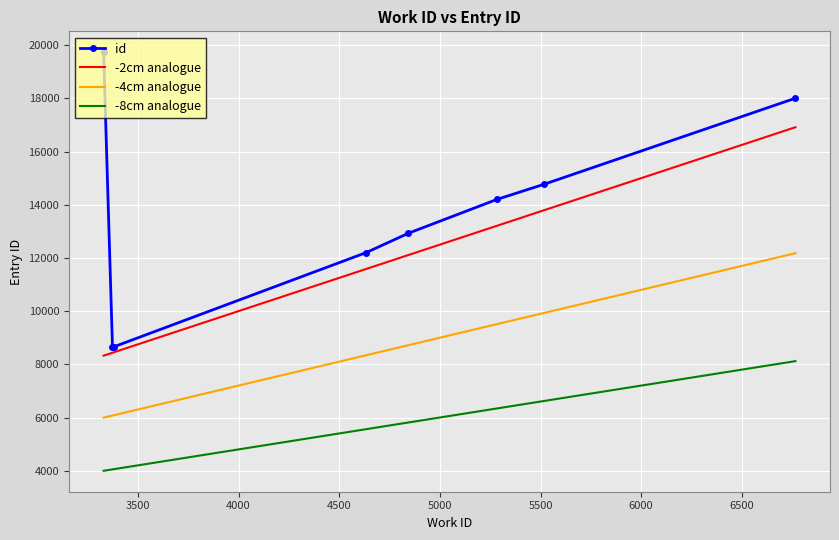

What is the greatest value displayed?

19734.0